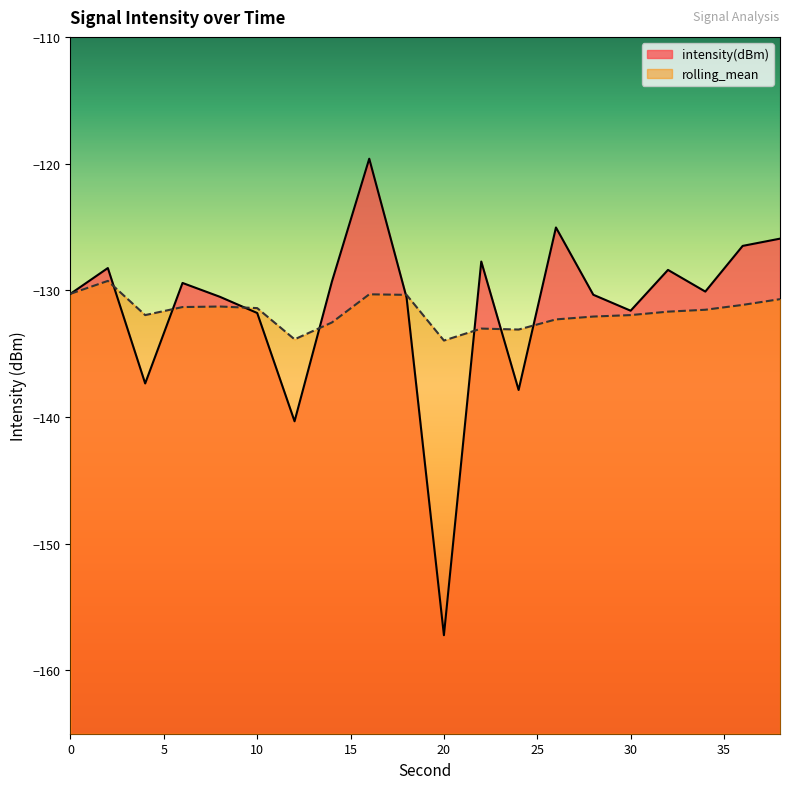

After their last crossing, which series has the higher values: rolling_mean or intensity(dBm)?

intensity(dBm)